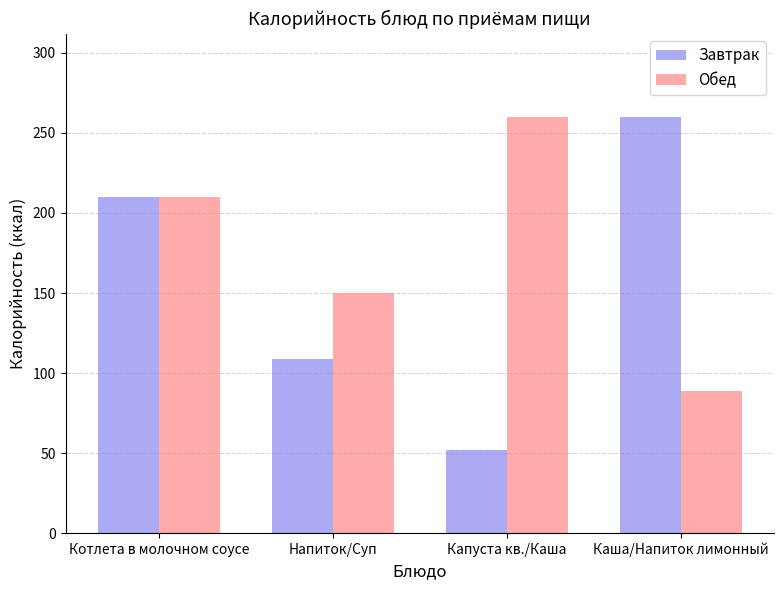

The value of Завтрак at Каша/Напиток лимонный is 260. True or false?

True